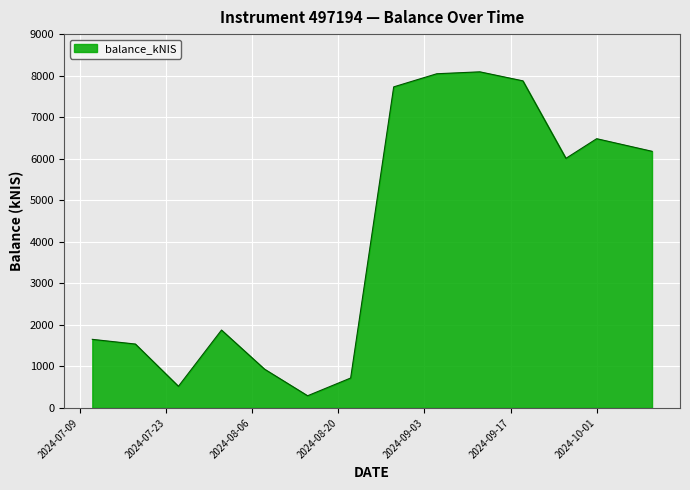

What is the smallest value displayed?

293.5